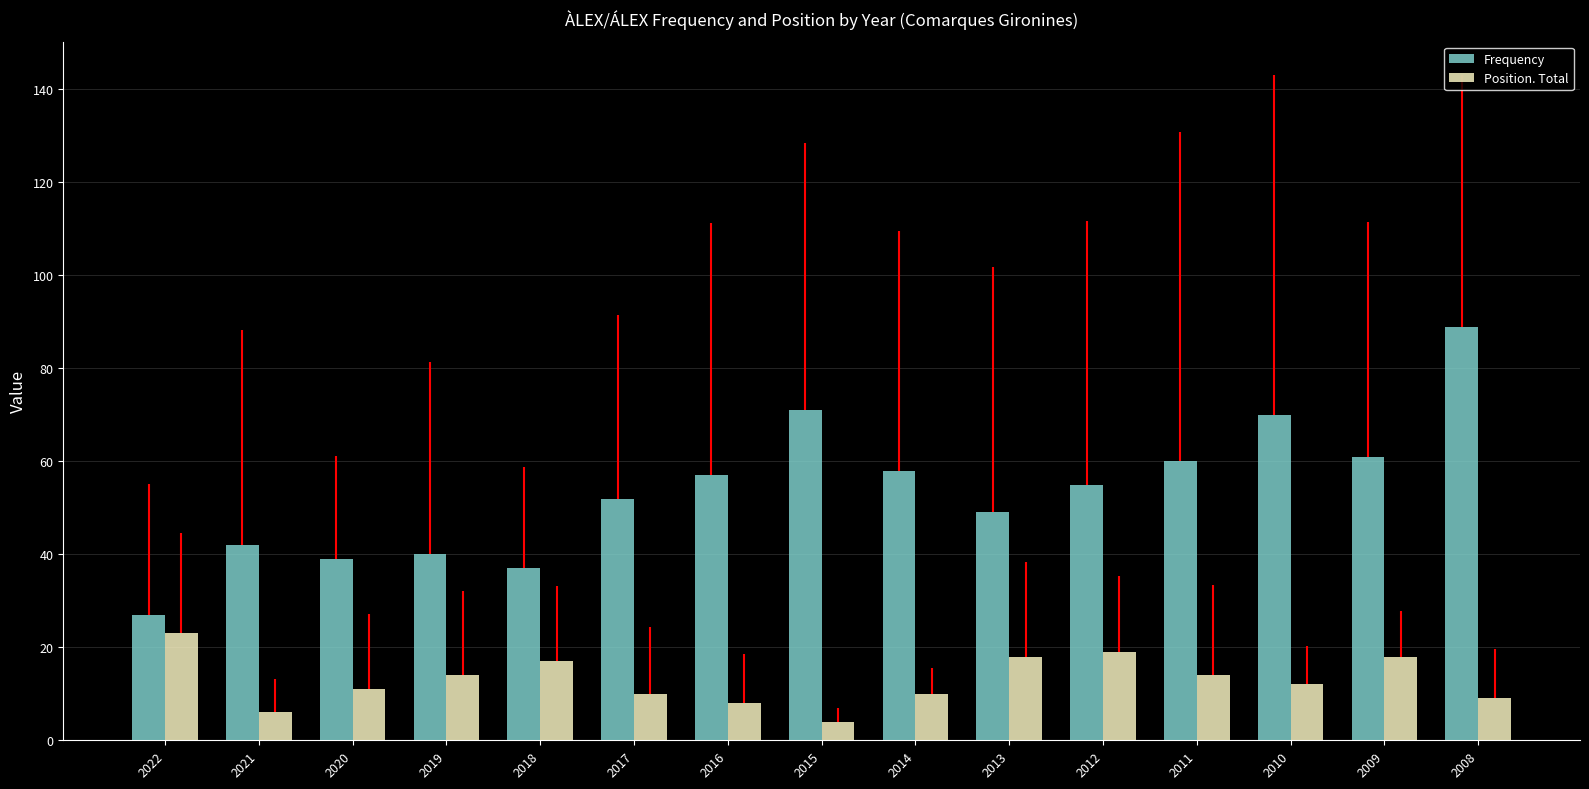

Which series has the widest spread of values?

Frequency